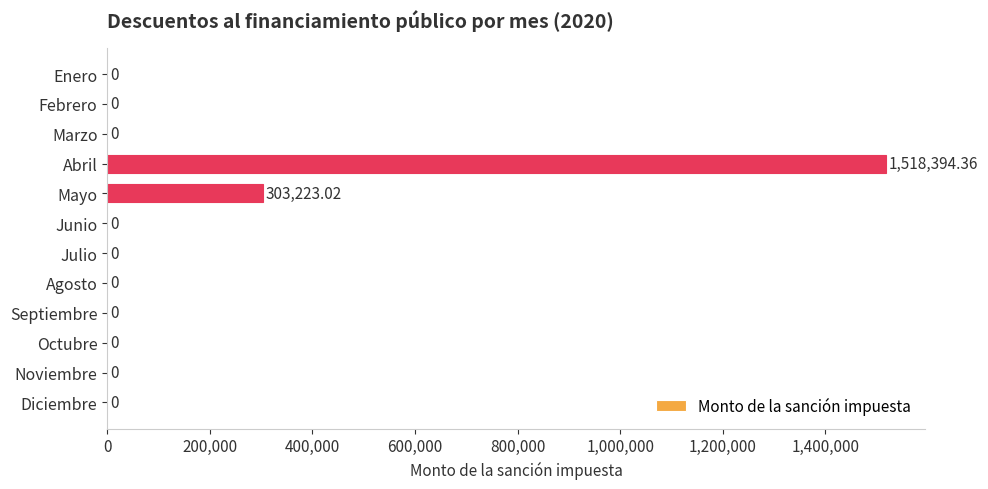

At which label is the value closest to 759197?

Mayo